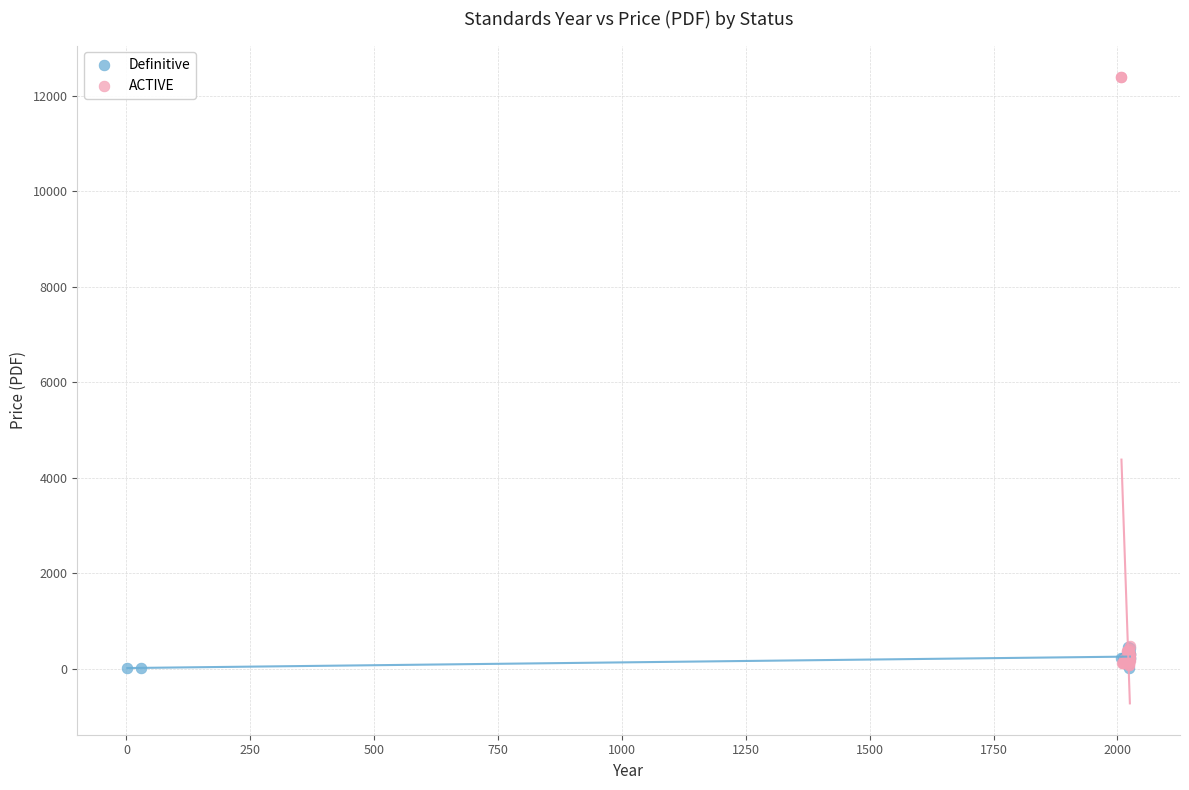

Which series reaches the maximum Y coordinate?

ACTIVE